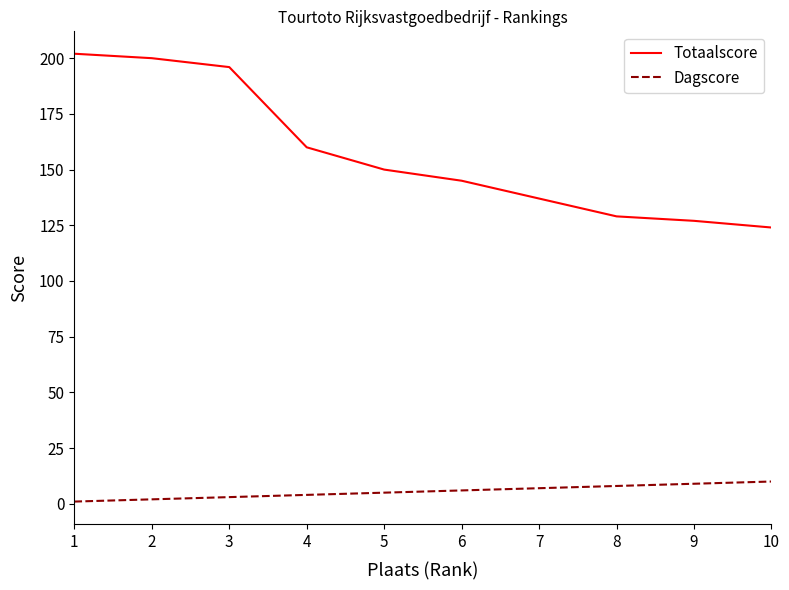

What are all the series names shown in the legend?

Totaalscore, Dagscore